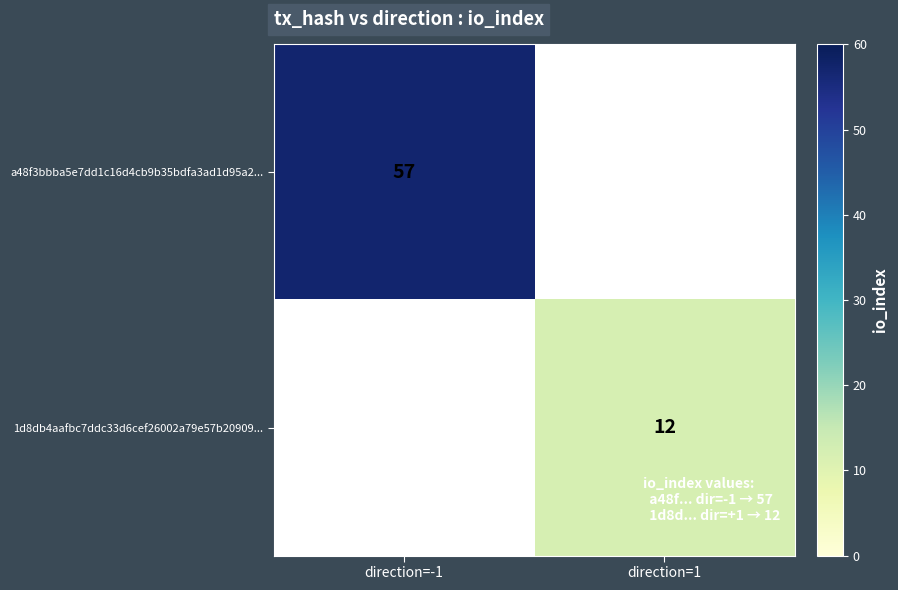

How many data points does each series have?

2